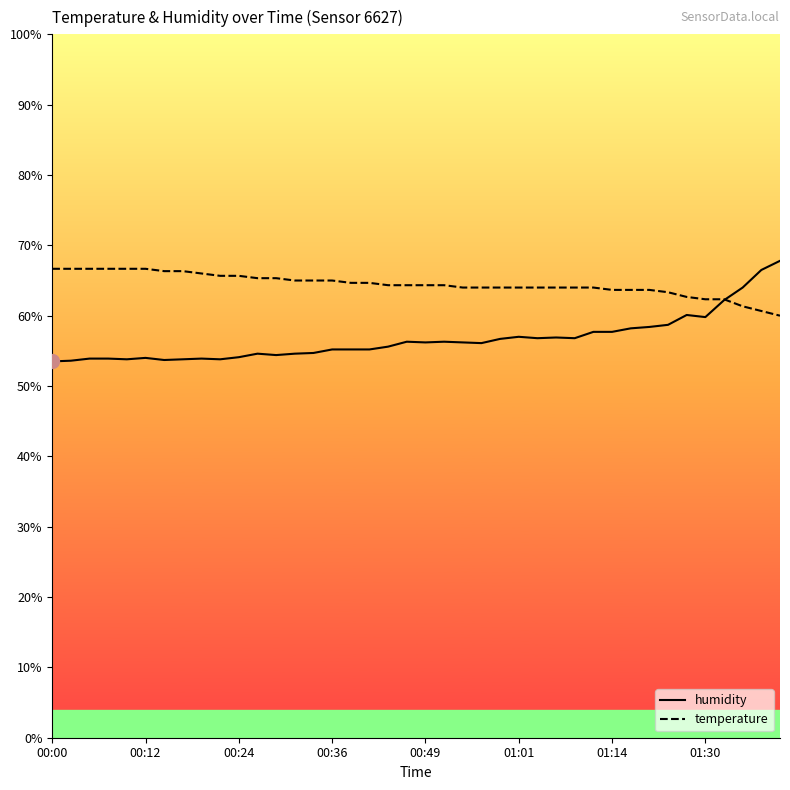

True or false: temperature has more than 1 interior local peaks.

False